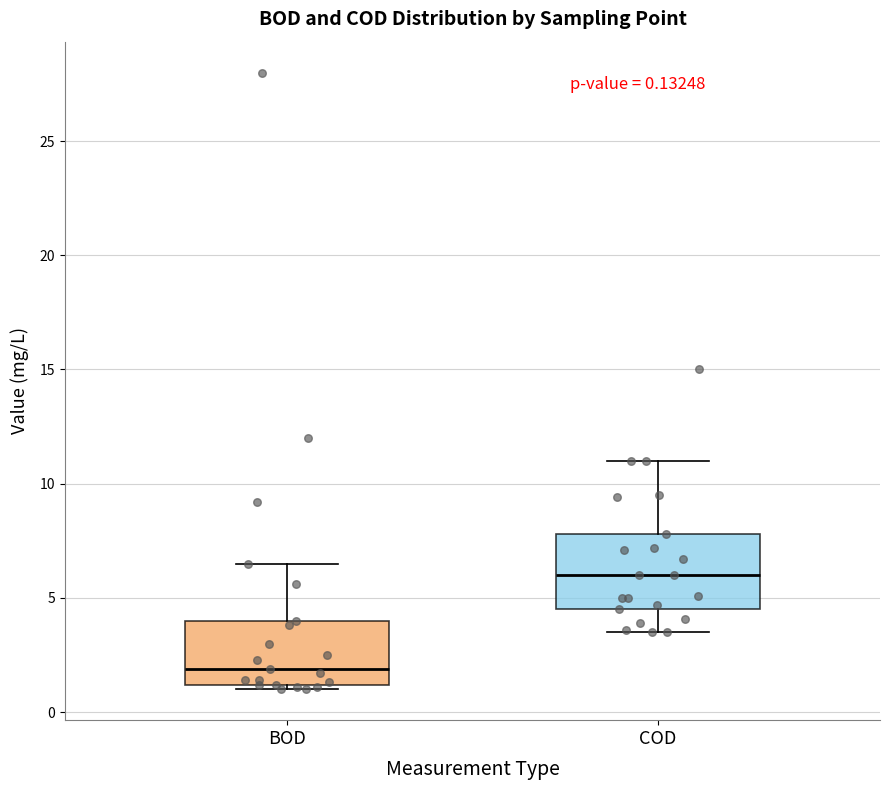

Which box's median line is the highest?

COD